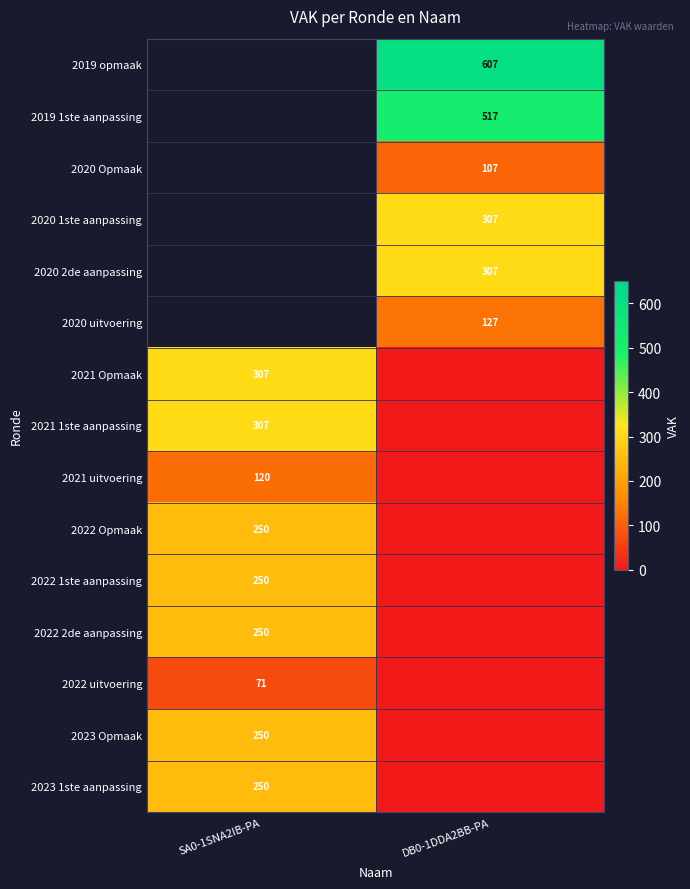

The 2023 Opmaak series shows 250 at SA0-1SNA2IB-PA. True or false?

True